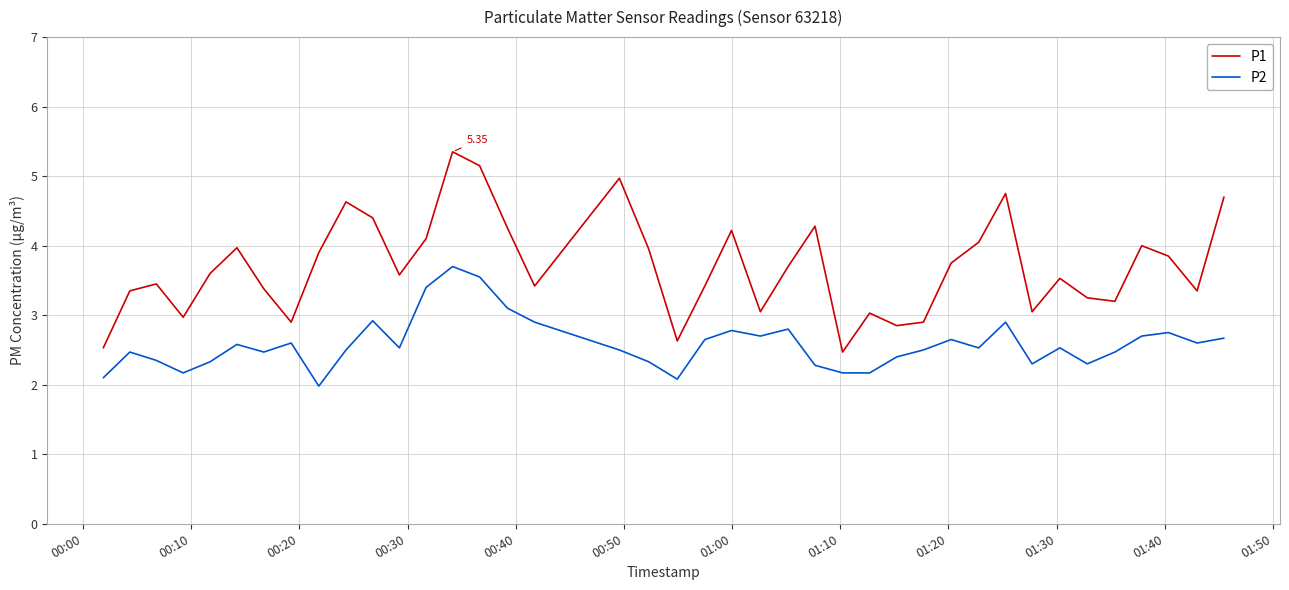

Which series has the largest total across all categories?

P1